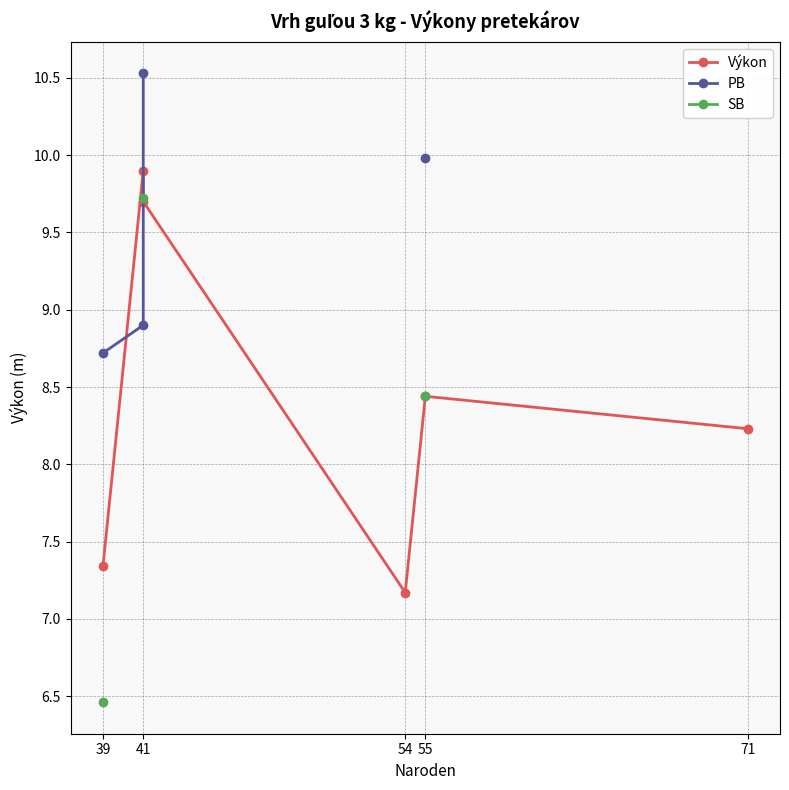

True or false: PB has more than 2 interior local peaks.

False